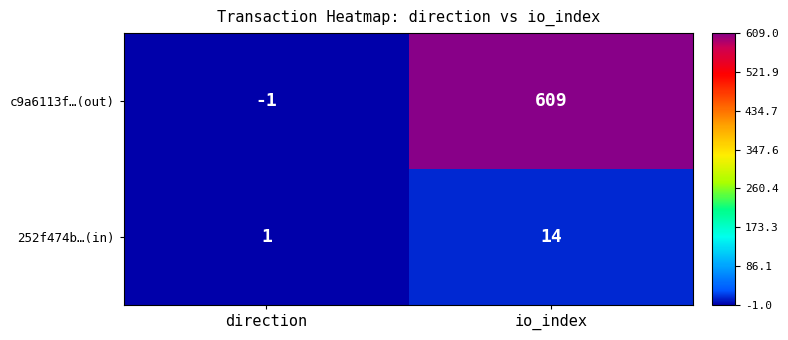

Read the 252f474b…(in) value at io_index.

14